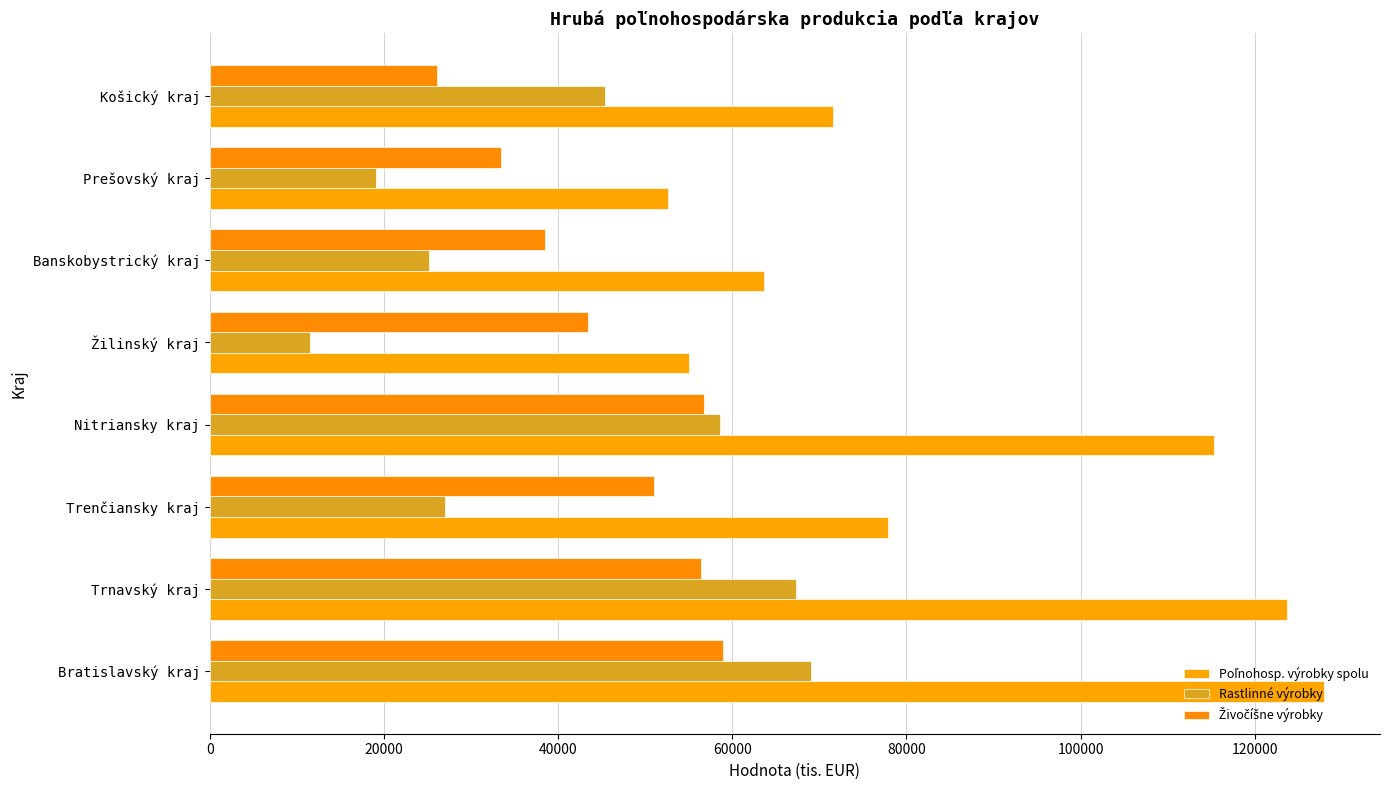

How many series are shown in this chart?

3